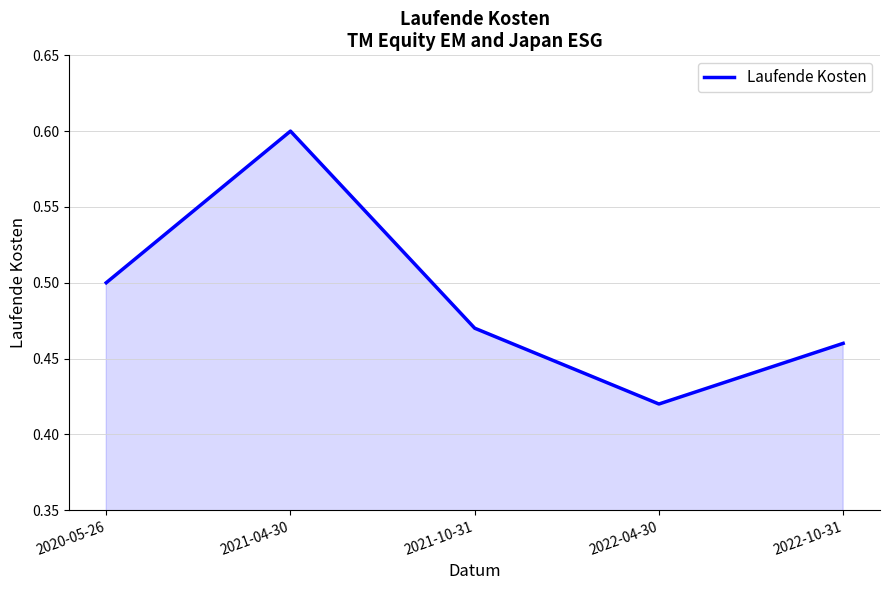

At which category does the chart reach its peak across all series?

2021-04-30